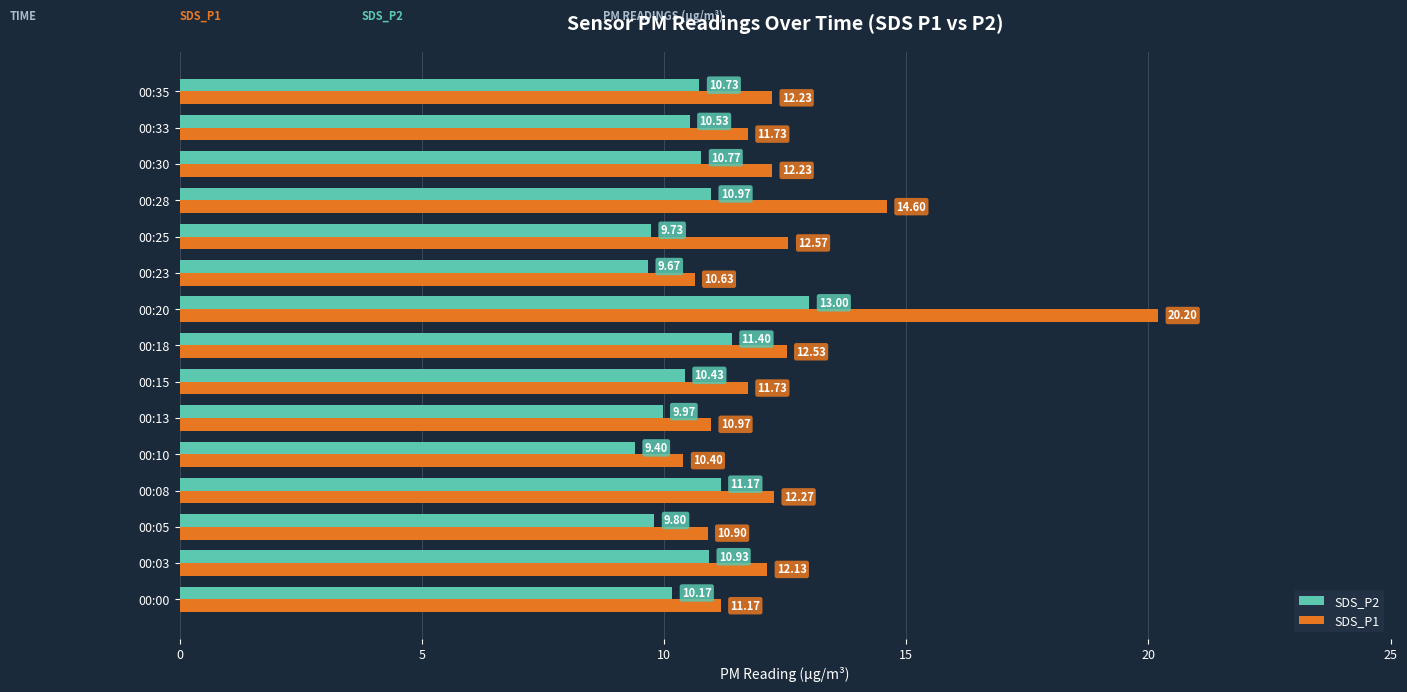

Which series has the largest range (max minus min)?

SDS_P1